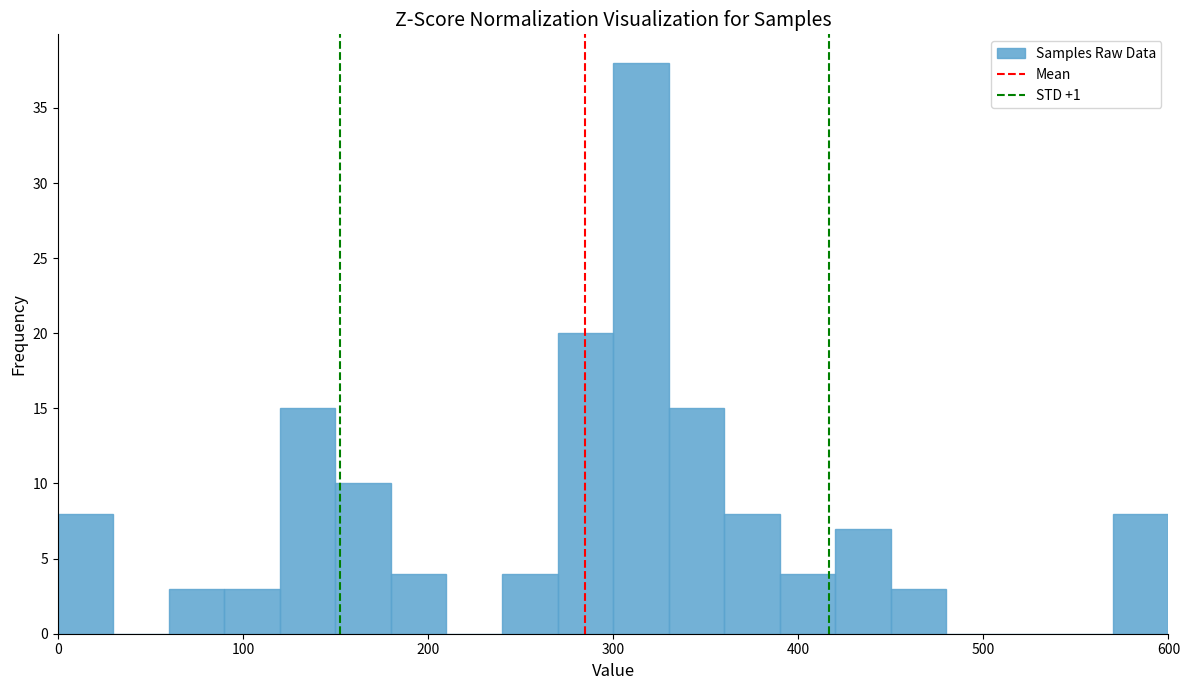

Read against the x-axis, roughly where is the centre of the tallest bar?

320